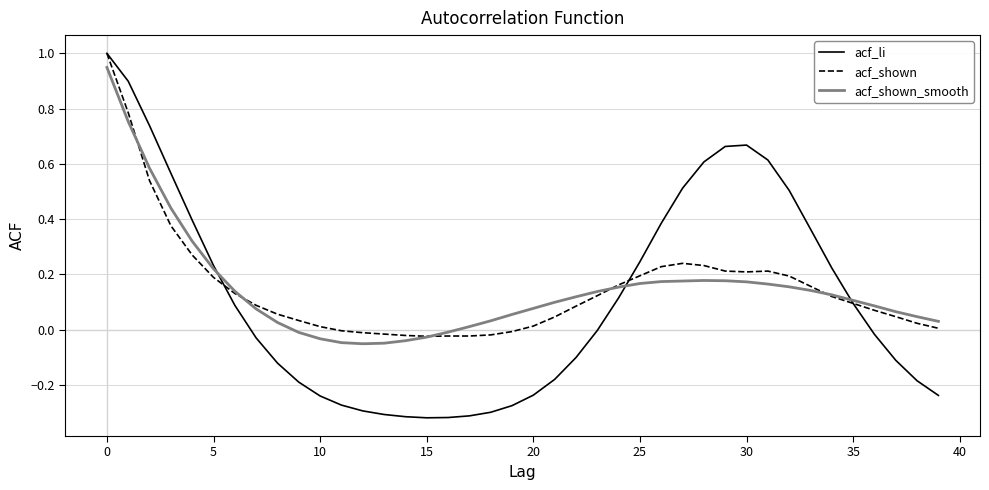

Which series has the largest range (max minus min)?

acf_li